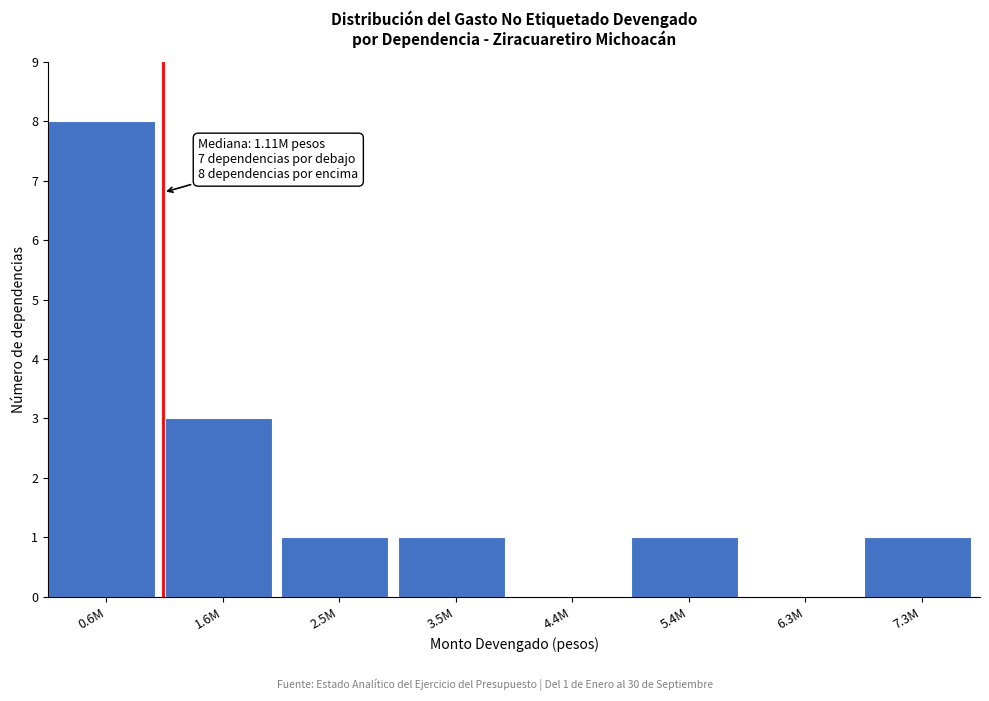

Reading left to right, extract all data points from this chart.

0.6M=8	1.6M=3	2.5M=1	3.5M=1	4.4M=0	5.4M=1	6.3M=0	7.3M=1